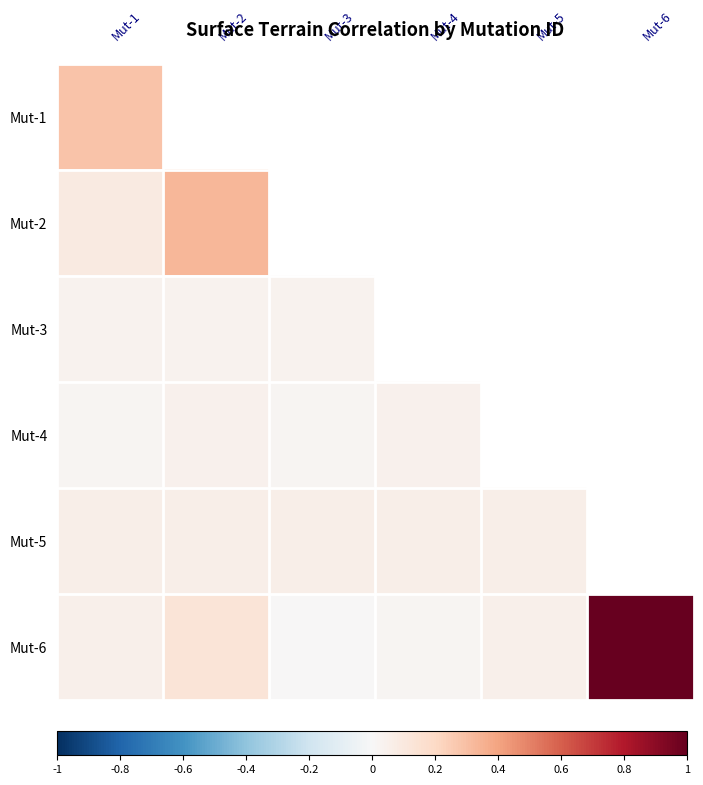

Reading left to right, list all the values displayed in this chart.

Mut-1: 0.3	0.1	0.0	0.0	0.1	0.1
Mut-2: 0.1	0.3	0.0	0.0	0.1	0.1
Mut-3: 0.0	0.0	0.0	0.0	0.1	0.0
Mut-4: 0.0	0.0	0.0	0.0	0.1	0.0
Mut-5: 0.1	0.1	0.1	0.1	0.1	0.1
Mut-6: 0.1	0.1	0.0	0.0	0.1	1.0